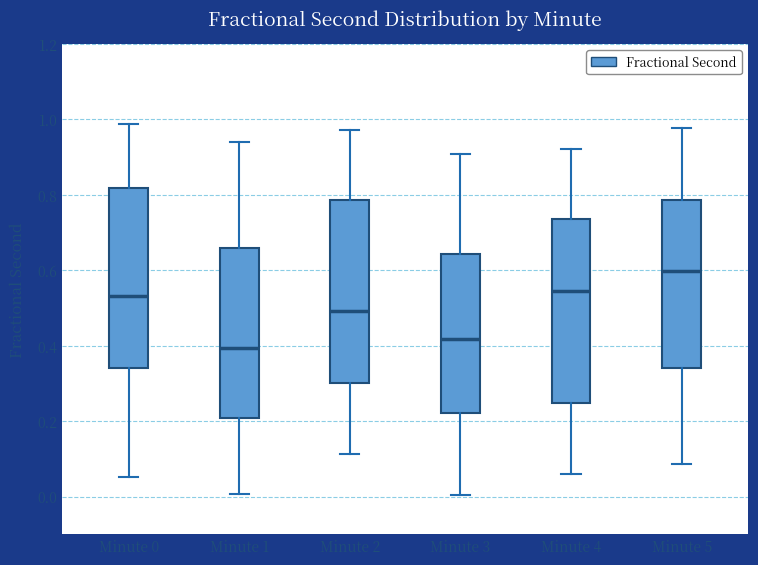

Where does the lower whisker of the box for Minute 1 end on the y-axis? The values are not printed on the chart, so give them approximately, as read against the axis.

0.00